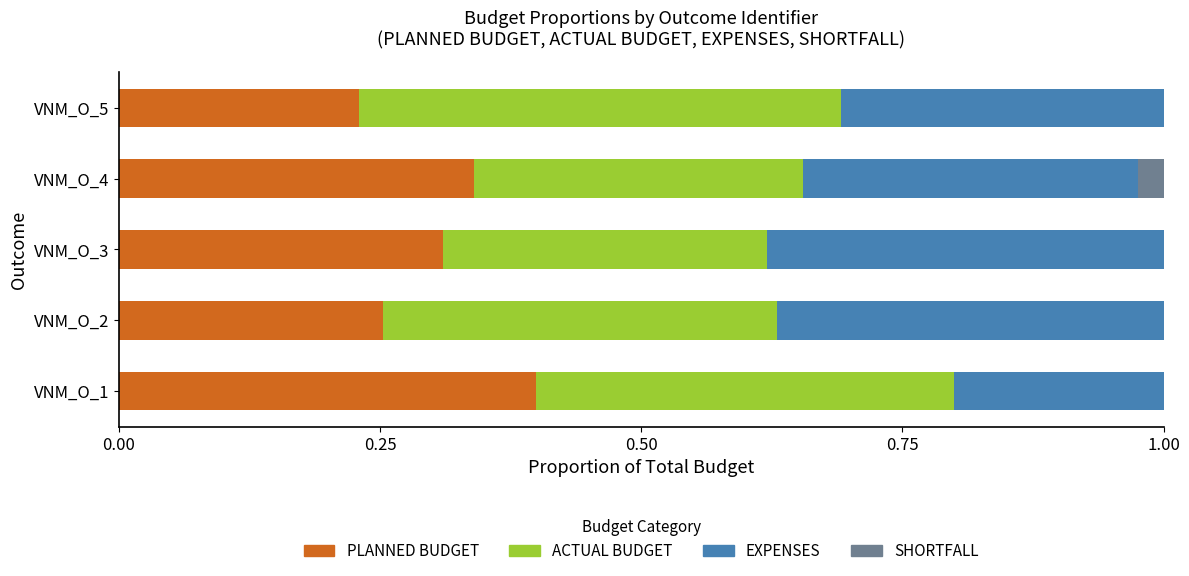

Which category has the highest value in the PLANNED BUDGET series?

VNM_O_1